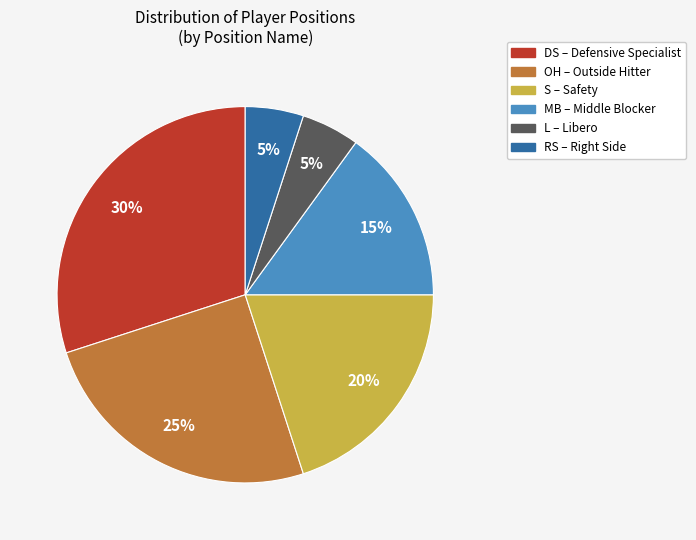

To the nearest percent, what is the difference between the largest and smallest slice percentages?

25%